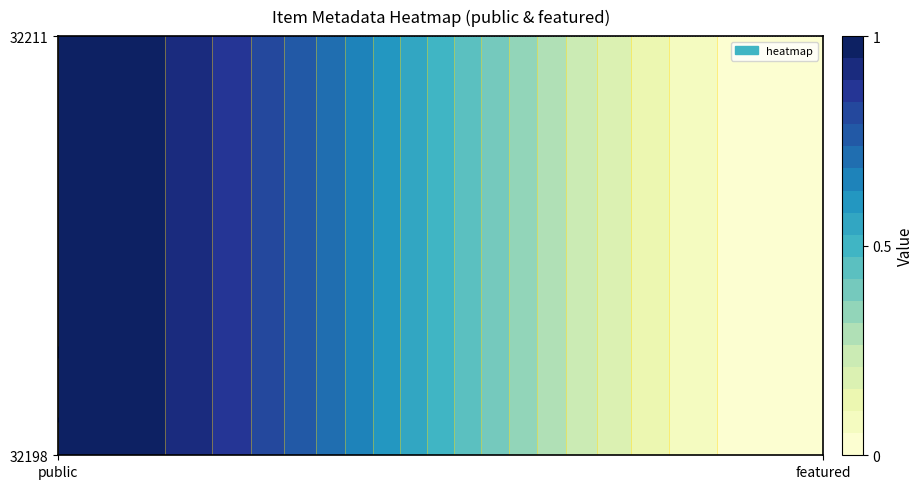

List the labels in order of 32211 value, largest first.

0, 1